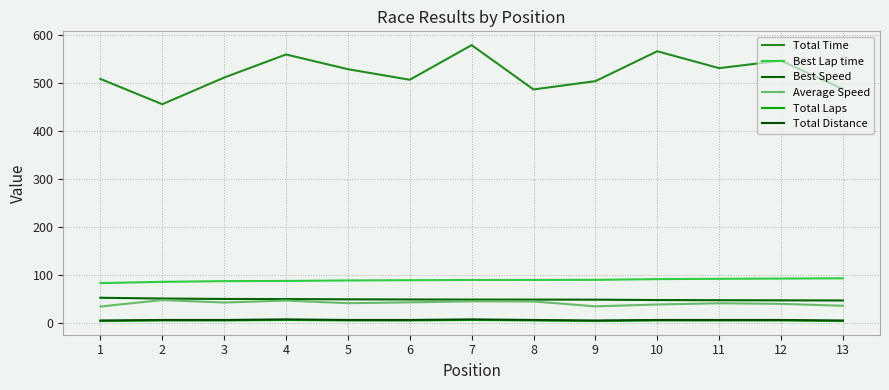

At how many categories does at least one series exceed 293?

13